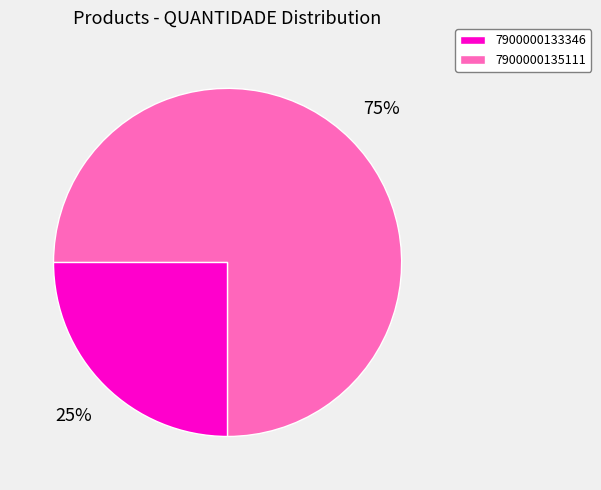

What percentage is the 7900000133346 slice, to the nearest percent?

25%